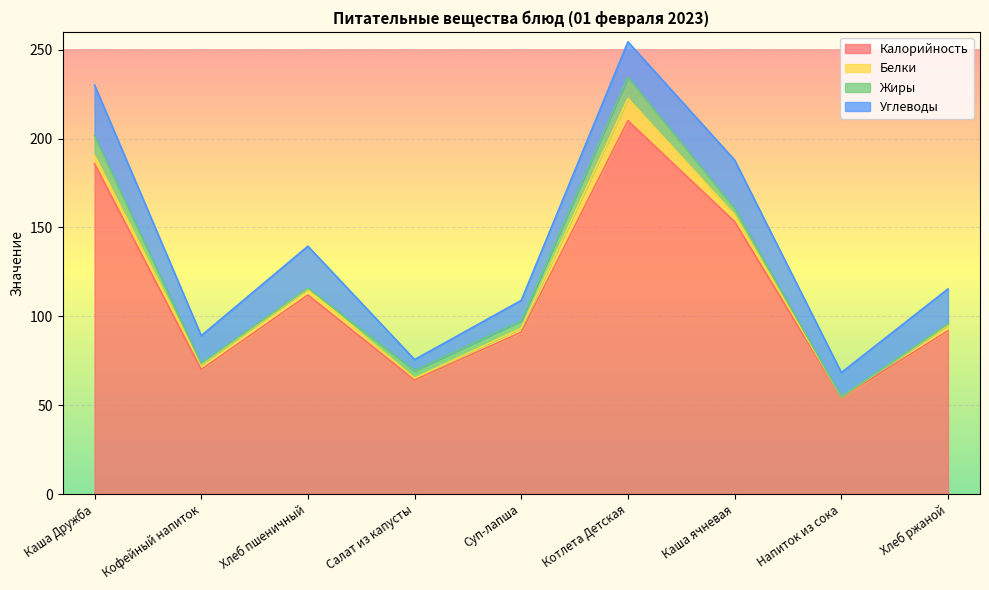

Where is Жиры nearest to the value 5?

Салат из капусты